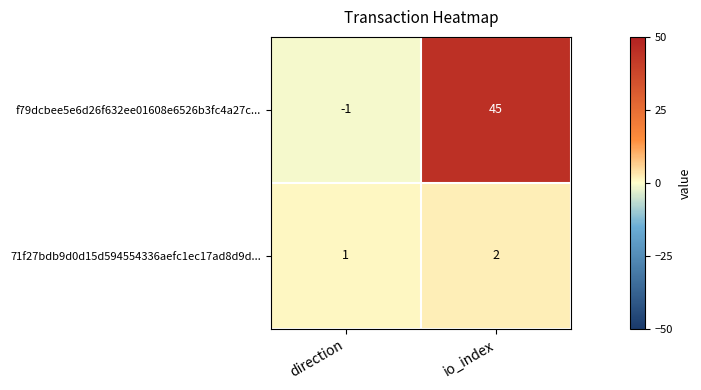

What is the difference between the highest and lowest values at io_index?

43